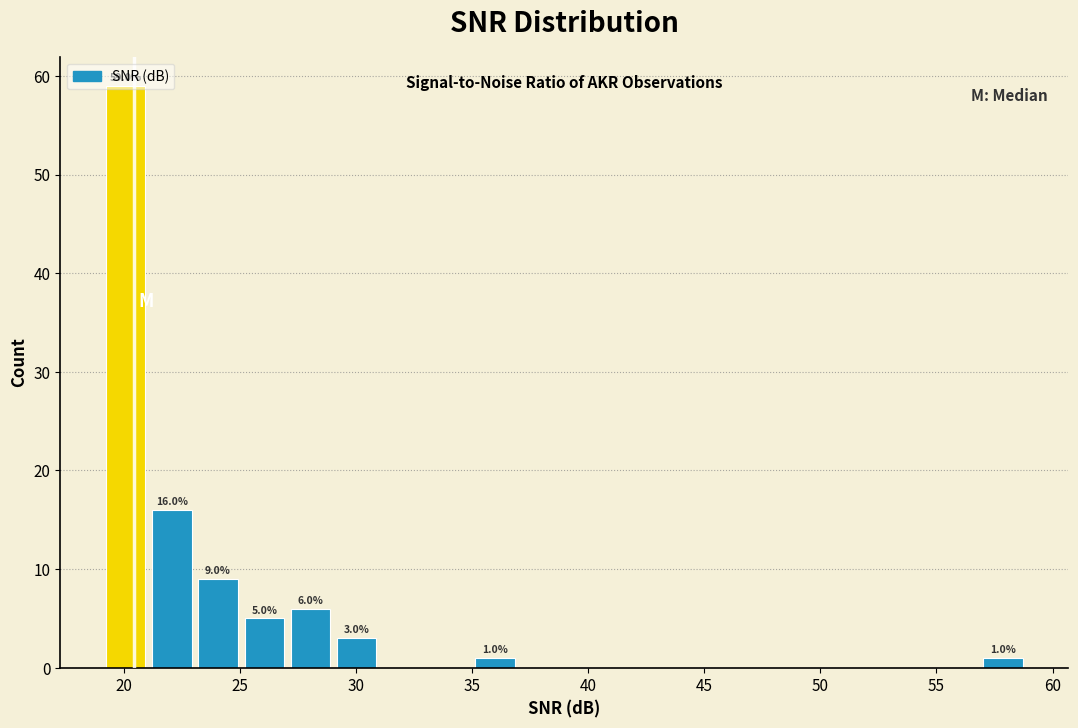

Around what value on the x-axis is the tallest bar? Give the approximate position of its centre, as read against the axis.

20.0